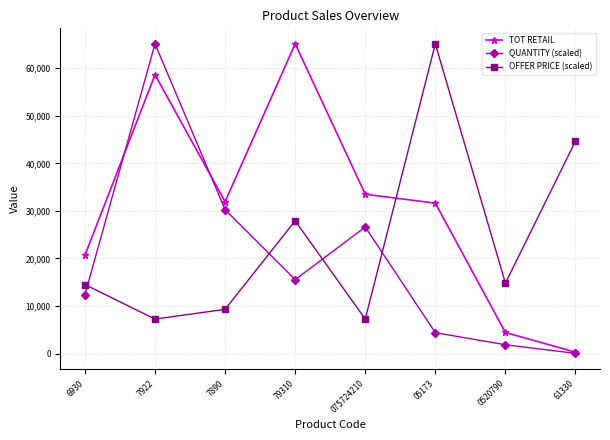

Read the TOT RETAIL value at 075724210.

33505.1